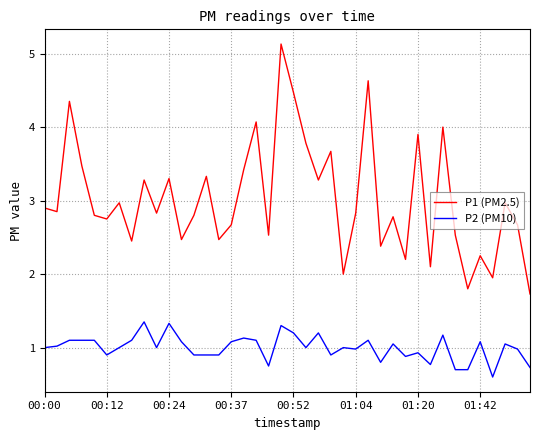

True or false: P2 (PM10) and P1 (PM2.5) cross at least once.

False